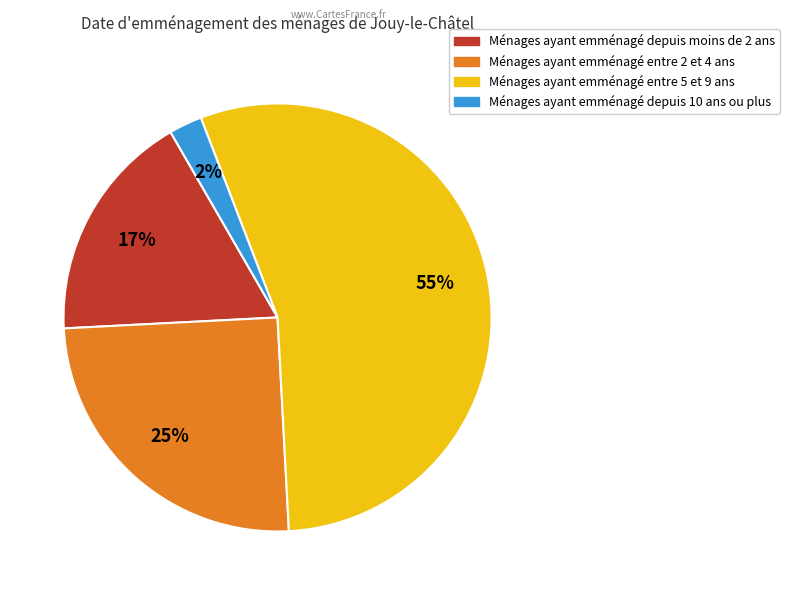

Does any single category account for the majority?

Yes